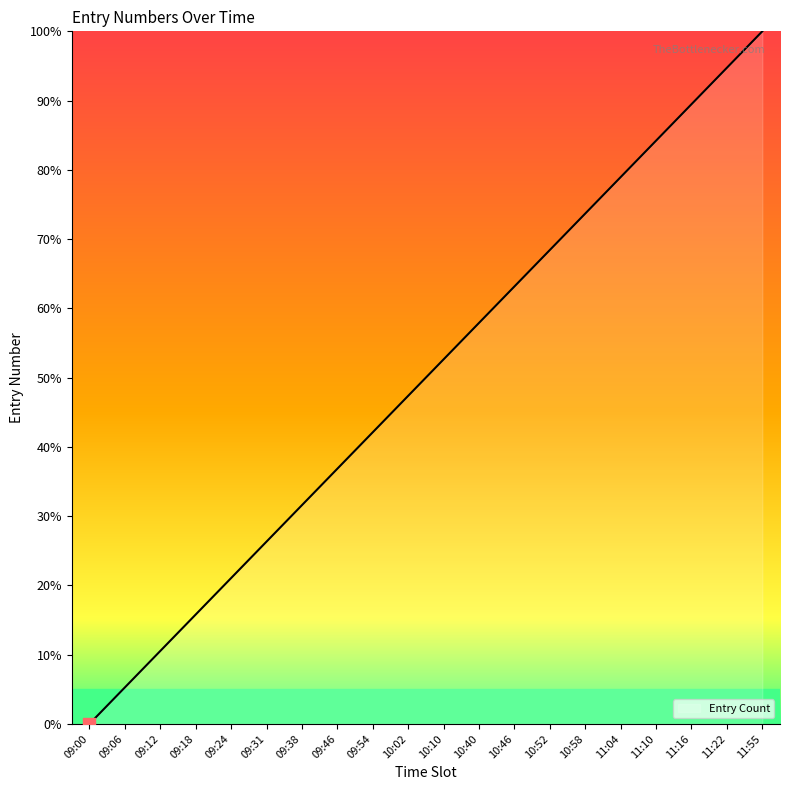

Between 11:22 and 10:58, which is larger?

11:22